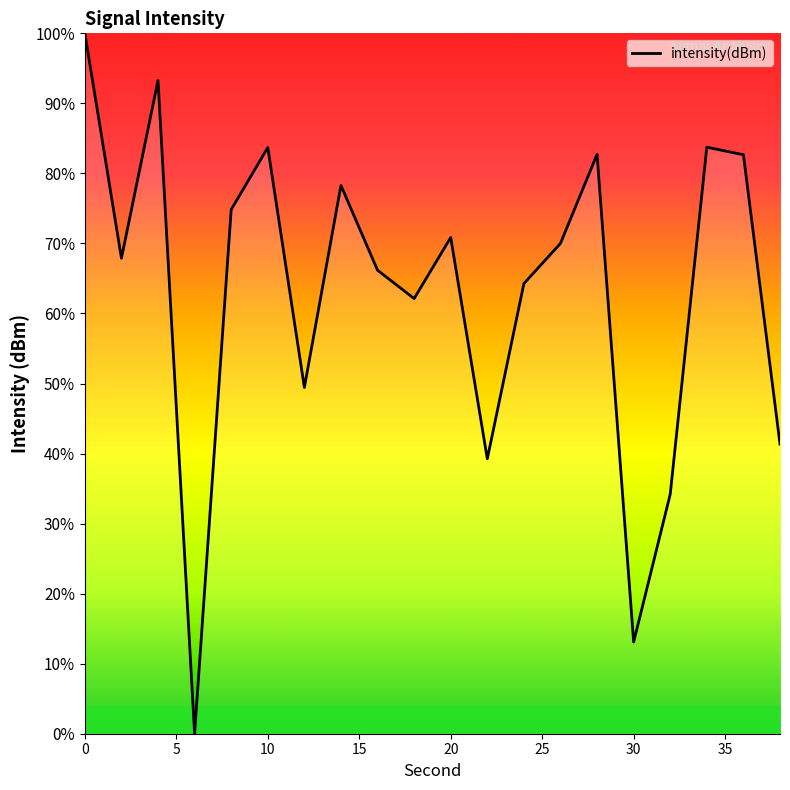

Count the number of data series in this chart.

1